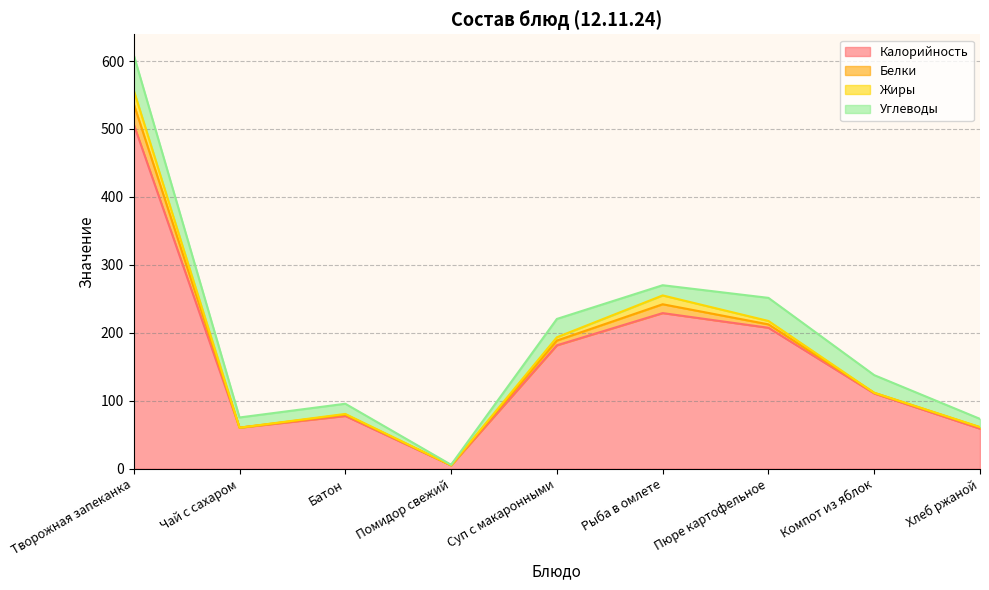

At Творожная запеканка, list the series in order from largest to smallest.

Калорийность, Углеводы, Белки, Жиры